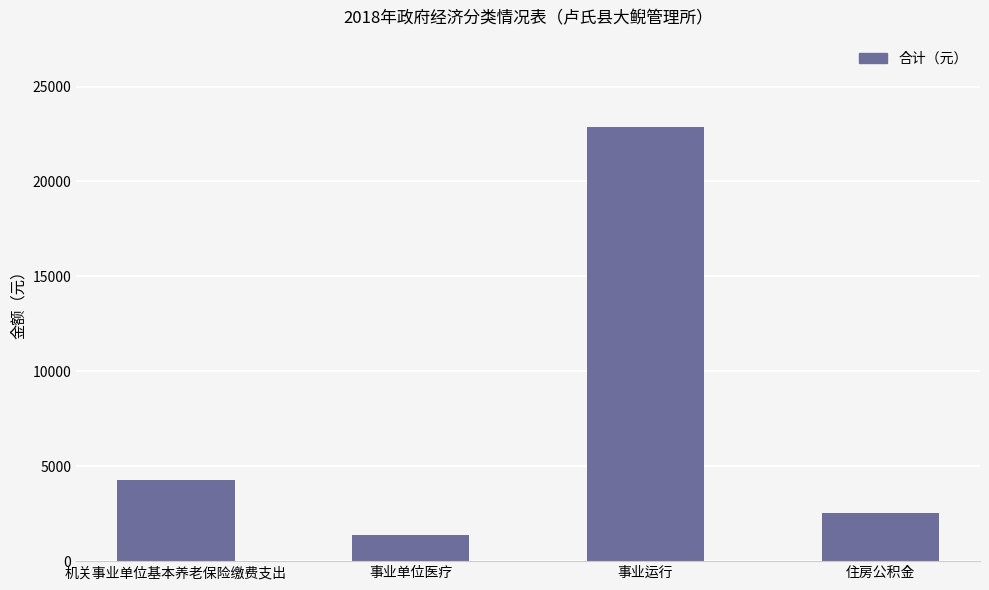

Count the number of data series in this chart.

1